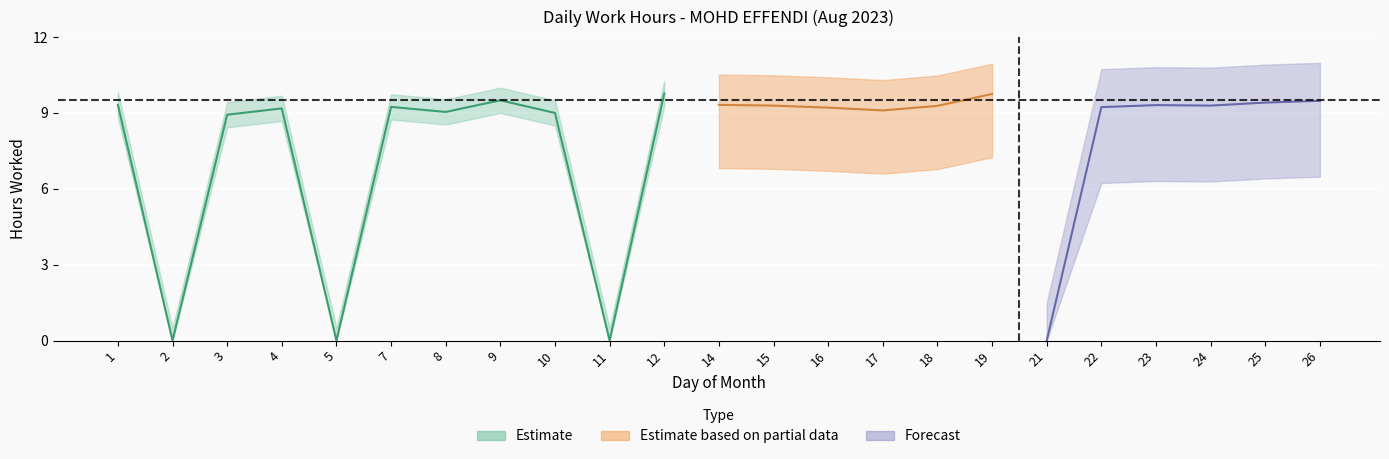

What is the average value?

7.7